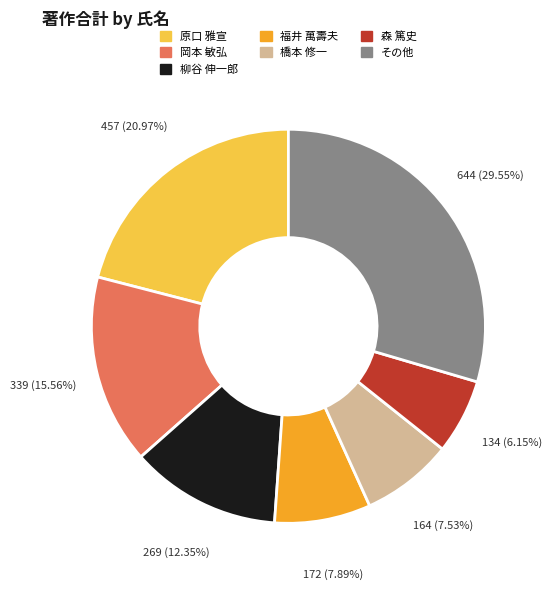

Combined, do その他 and 岡本 敏弘 account for over 50%?

No